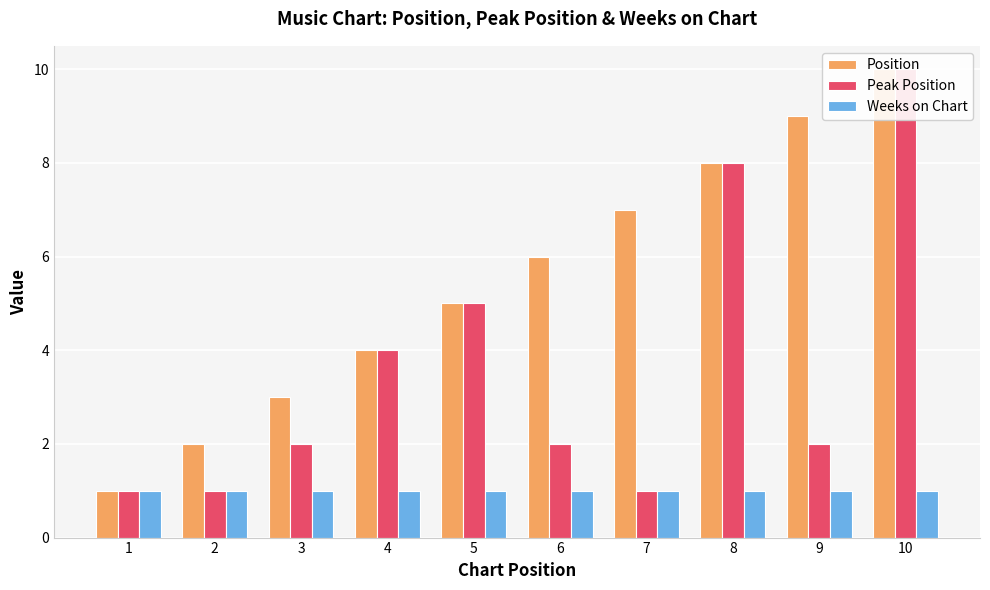

Which has a higher value, 6 or 10?

10